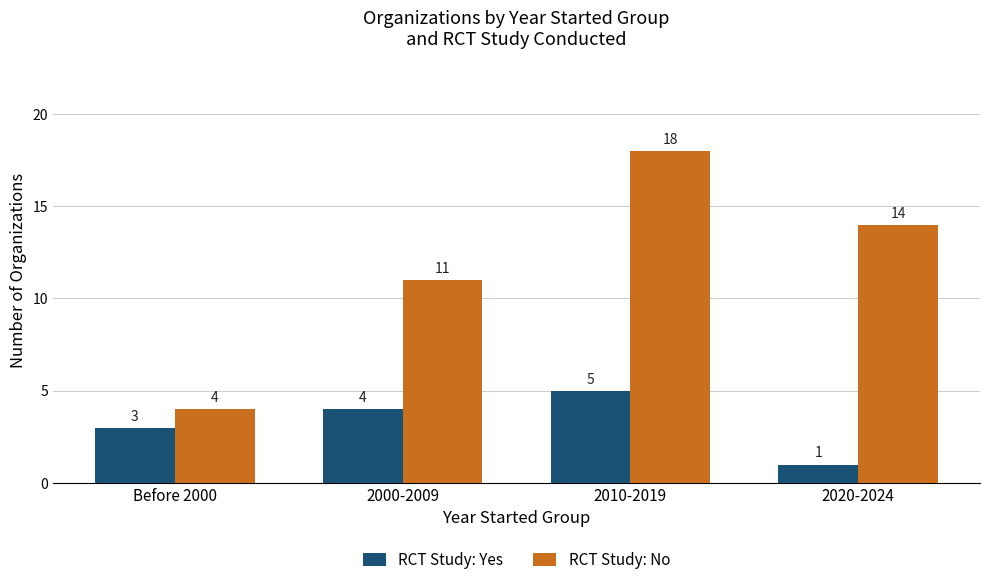

Reading left to right, extract all data points from this chart.

RCT Study: Yes: Before 2000=3	2000-2009=4	2010-2019=5	2020-2024=1
RCT Study: No: Before 2000=4	2000-2009=11	2010-2019=18	2020-2024=14